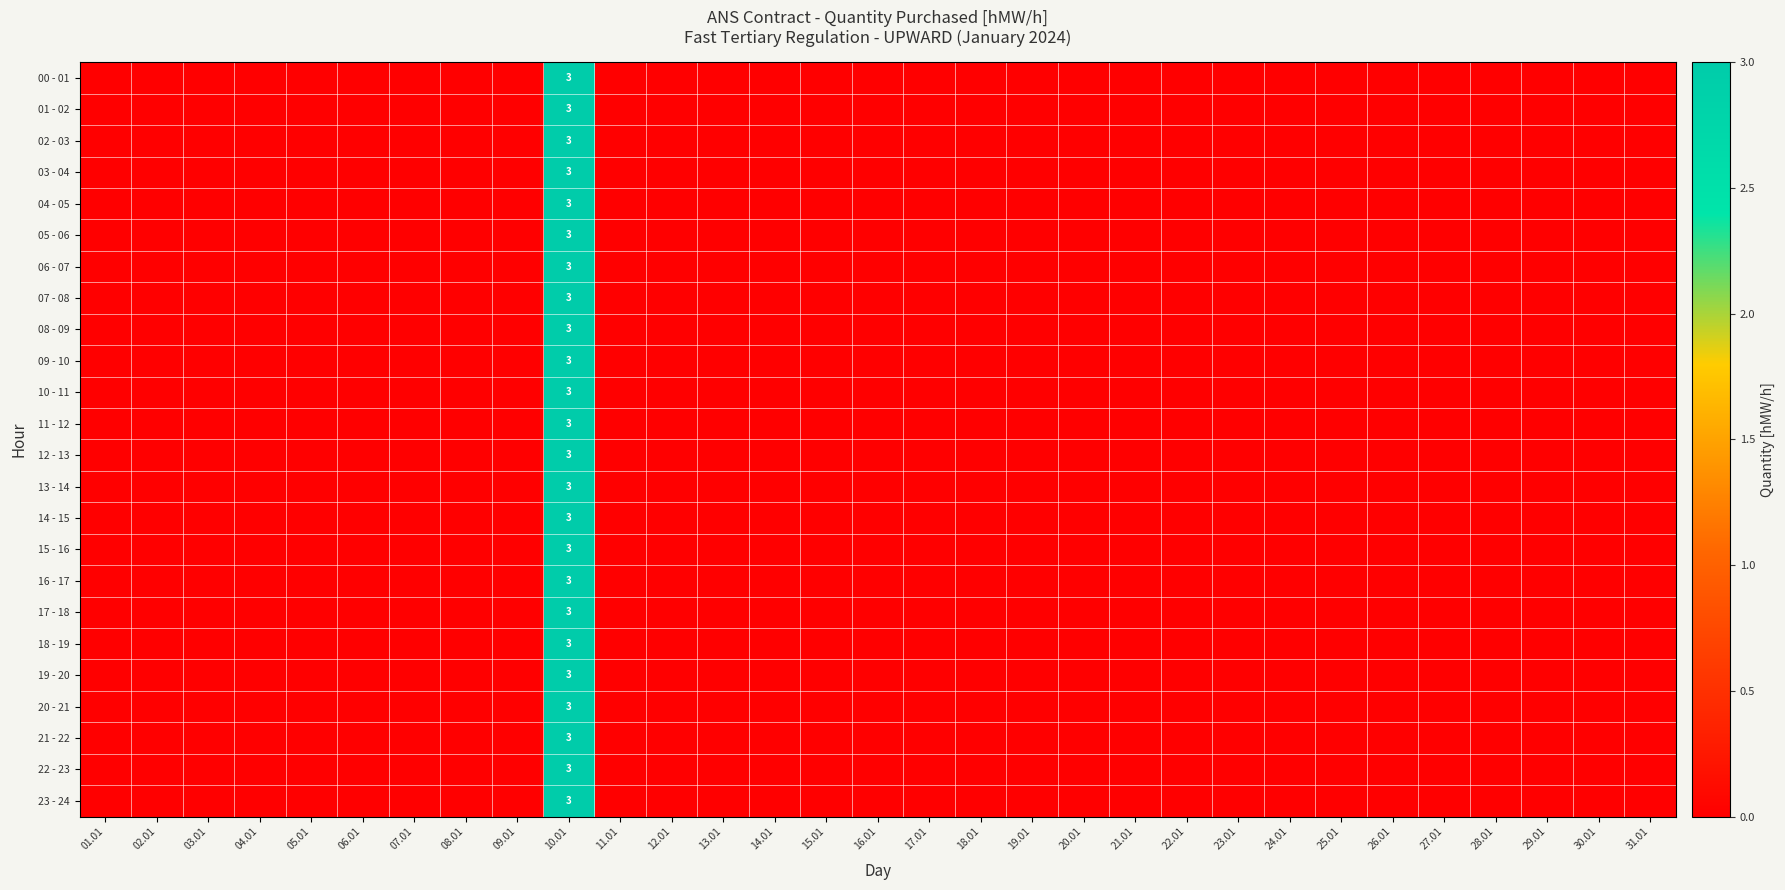

True or false: 19 - 20 has a value of 1 at 10.01.

False